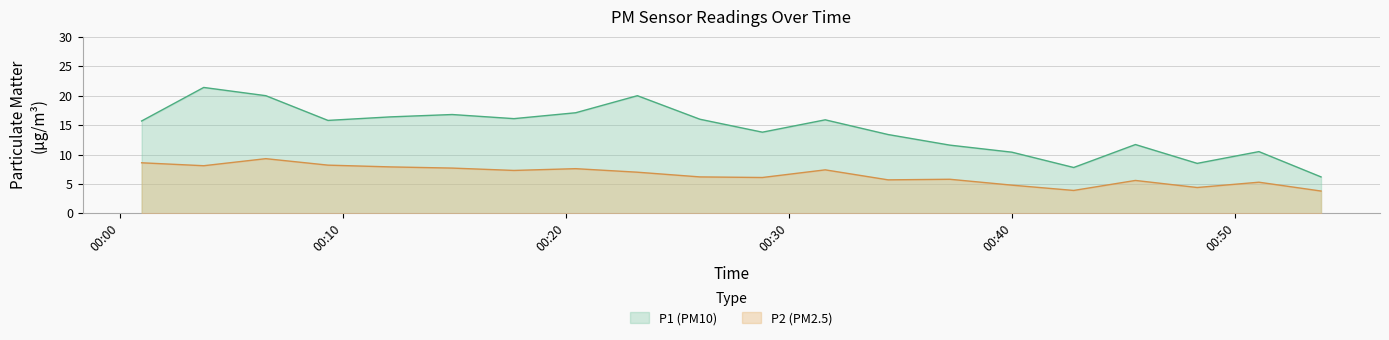

Read the P1 value at 2023-03-13T00:53:50.

6.2